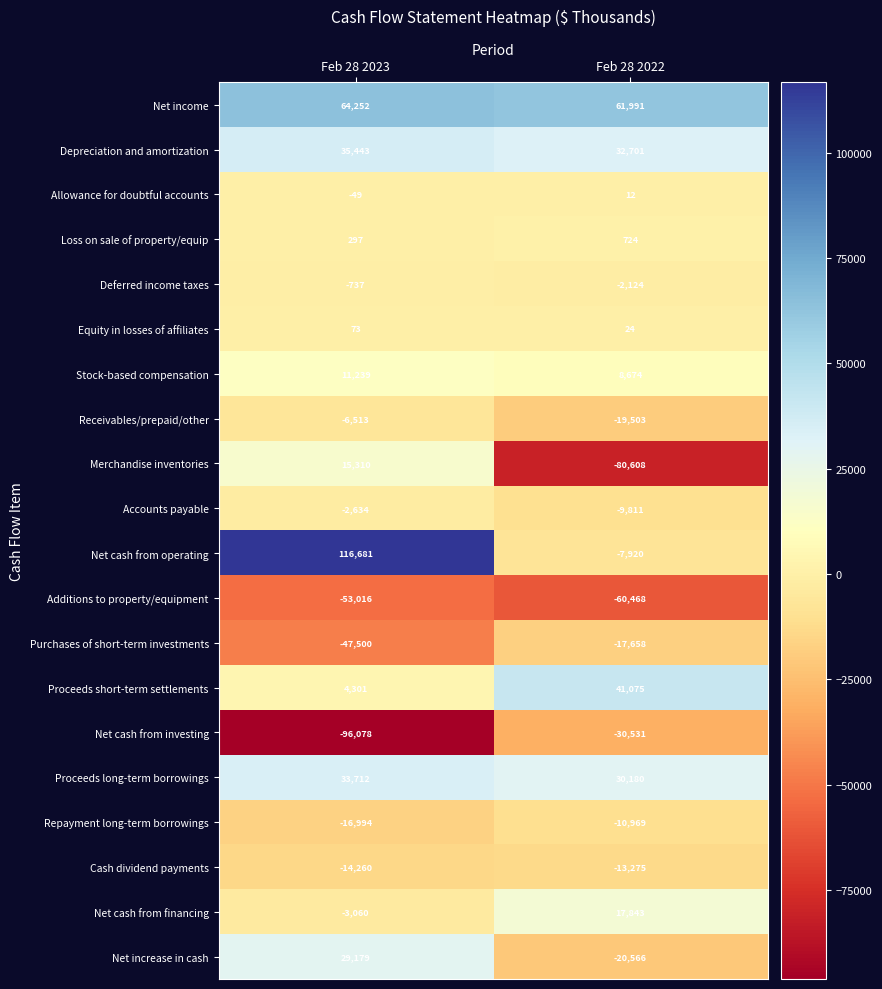

The Equity in losses of affiliates series shows 24 at Feb 28 2022. True or false?

True